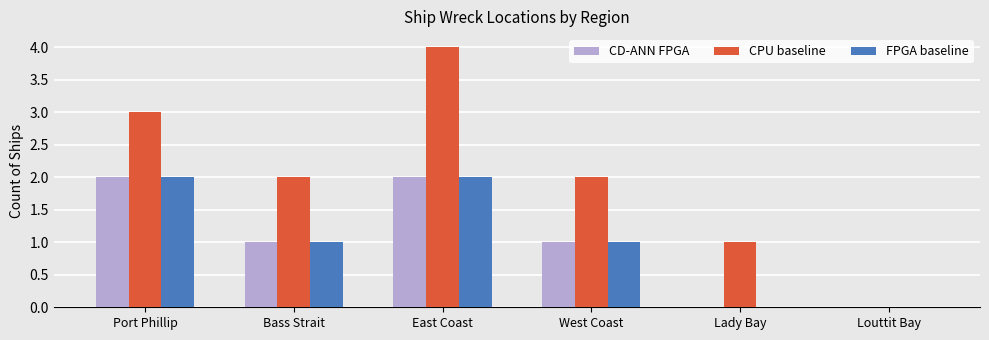

What is the total value across all series at East Coast?

8